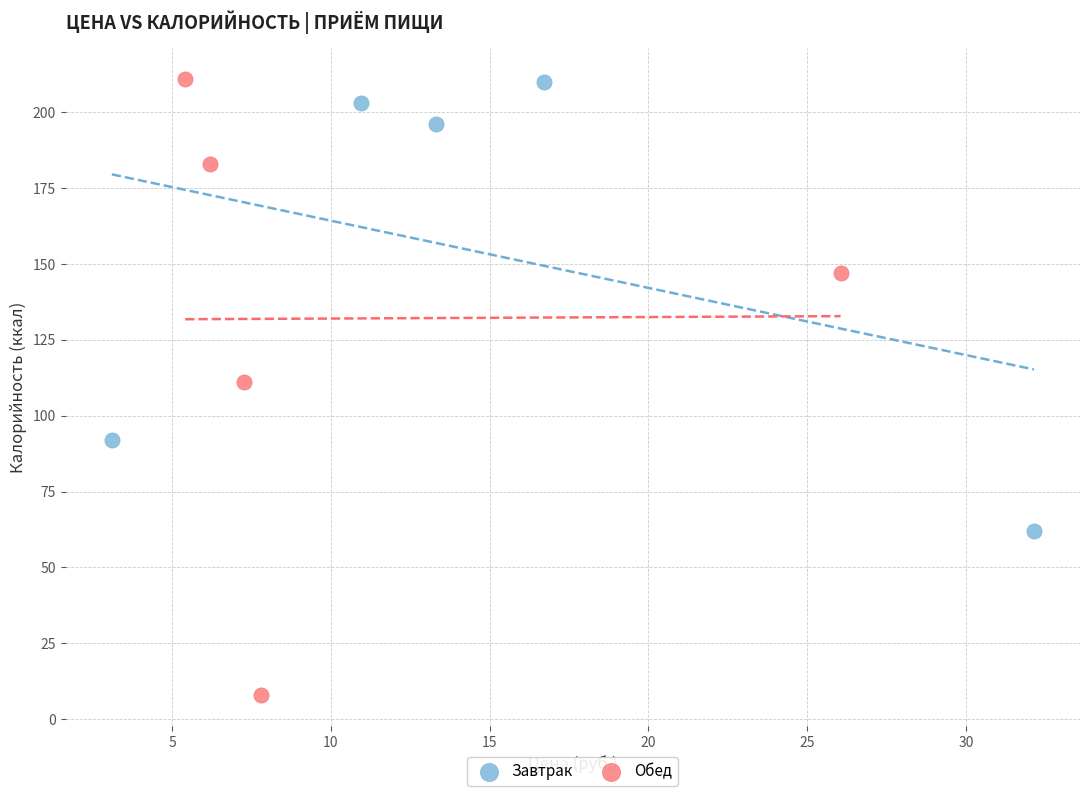

Which series contains the lowest Y value?

Обед